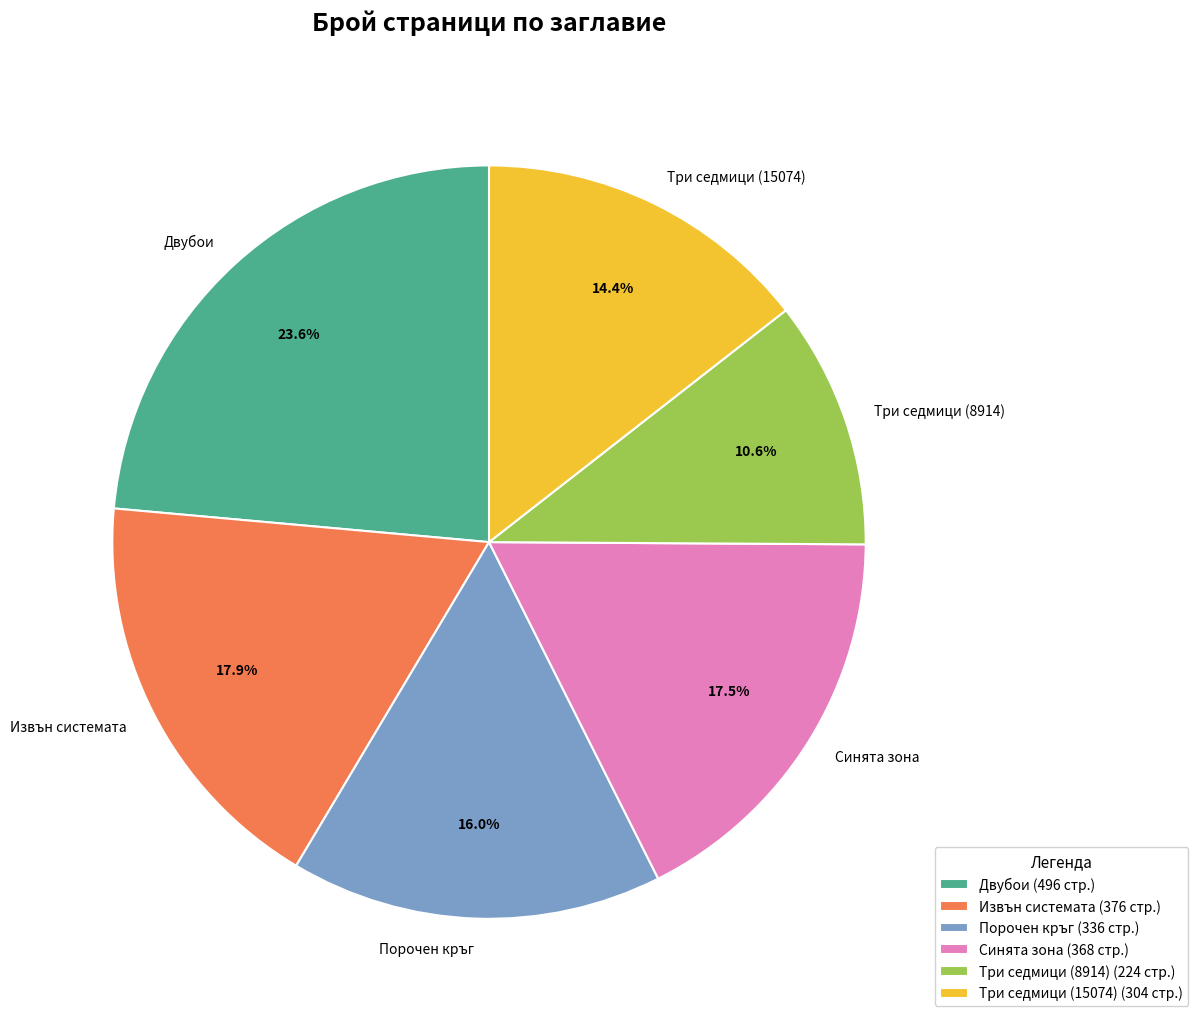

Combined, do Порочен кръг and Синята зона account for over 50%?

No